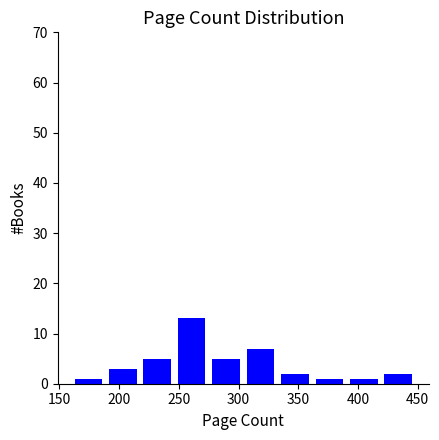

How tall is the bar that spans 305 to 335 on the x-axis? Neither the bar edges nor the heights are printed on the chart, so give them approximately, as read against the axes.

7